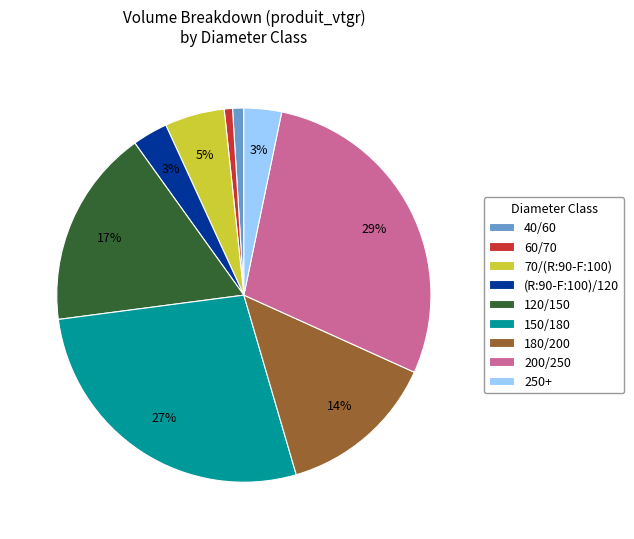

Does any single category account for the majority?

No